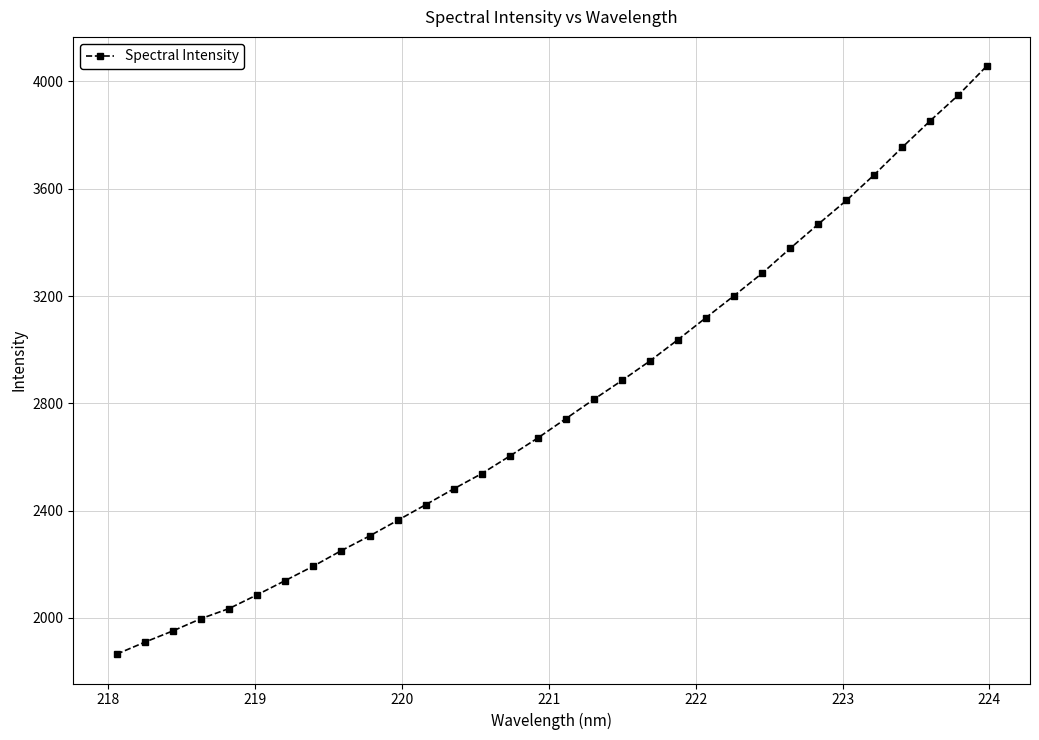

What is the difference between the second highest and second lowest values?

2039.5